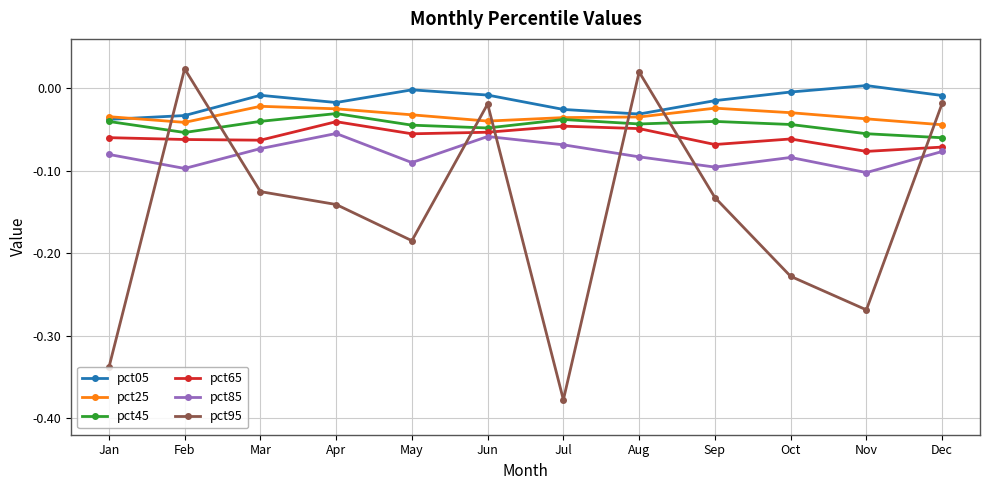

How many interior local valleys does the pct65 series have?

4